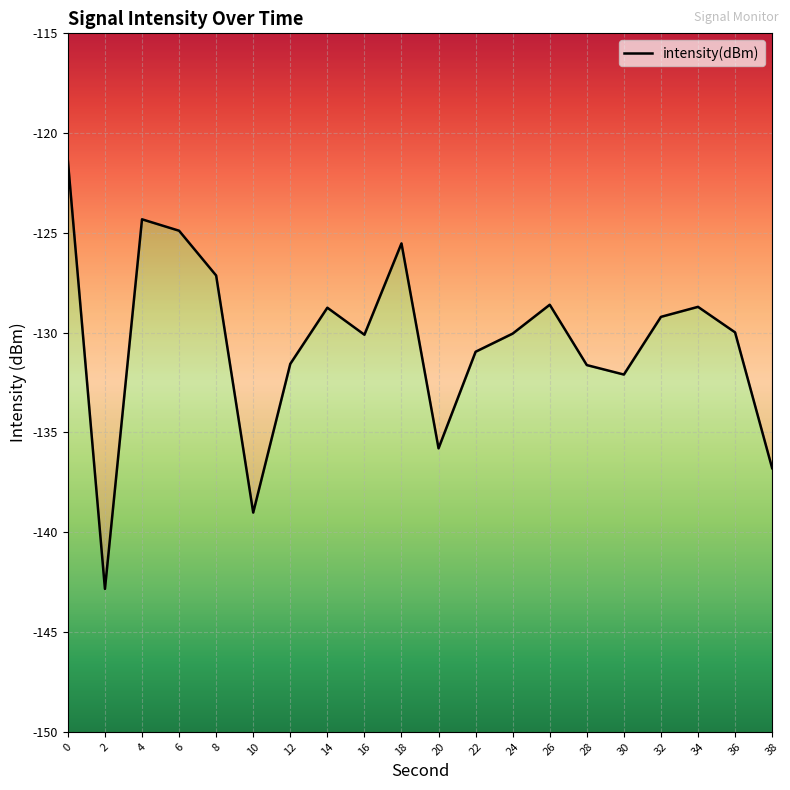

How many points are higher than both their immediate neighbors (excluding endpoints)?

5